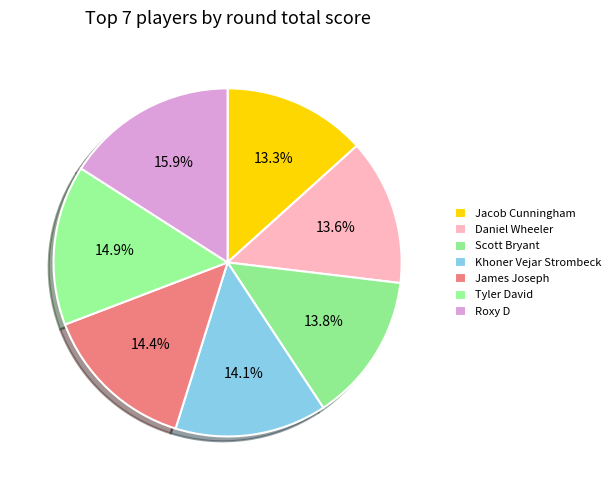

Count the number of slices in the pie.

7